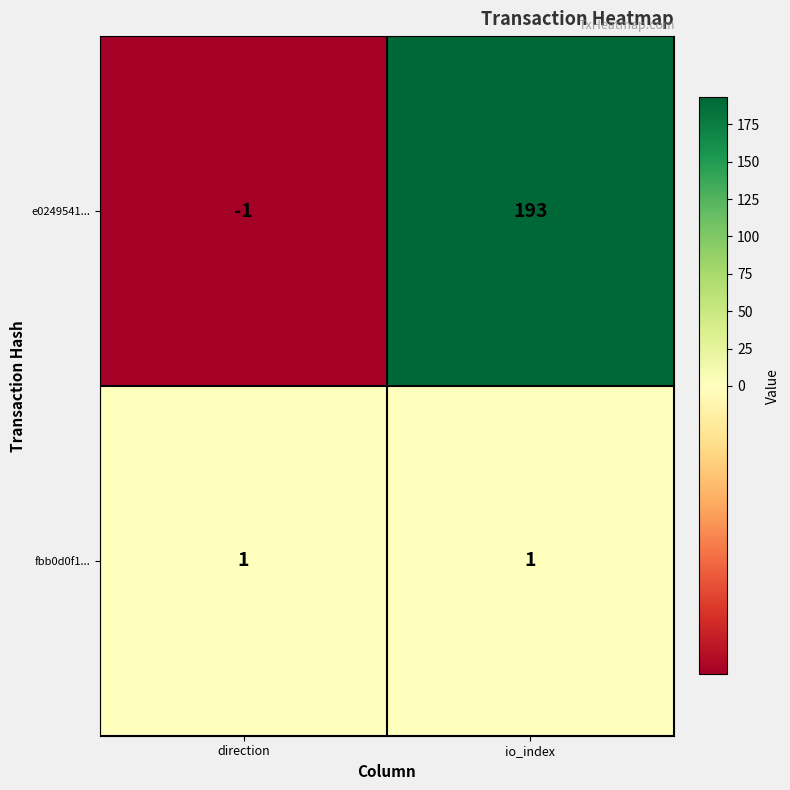

Which series has the widest spread of values?

e0249541...